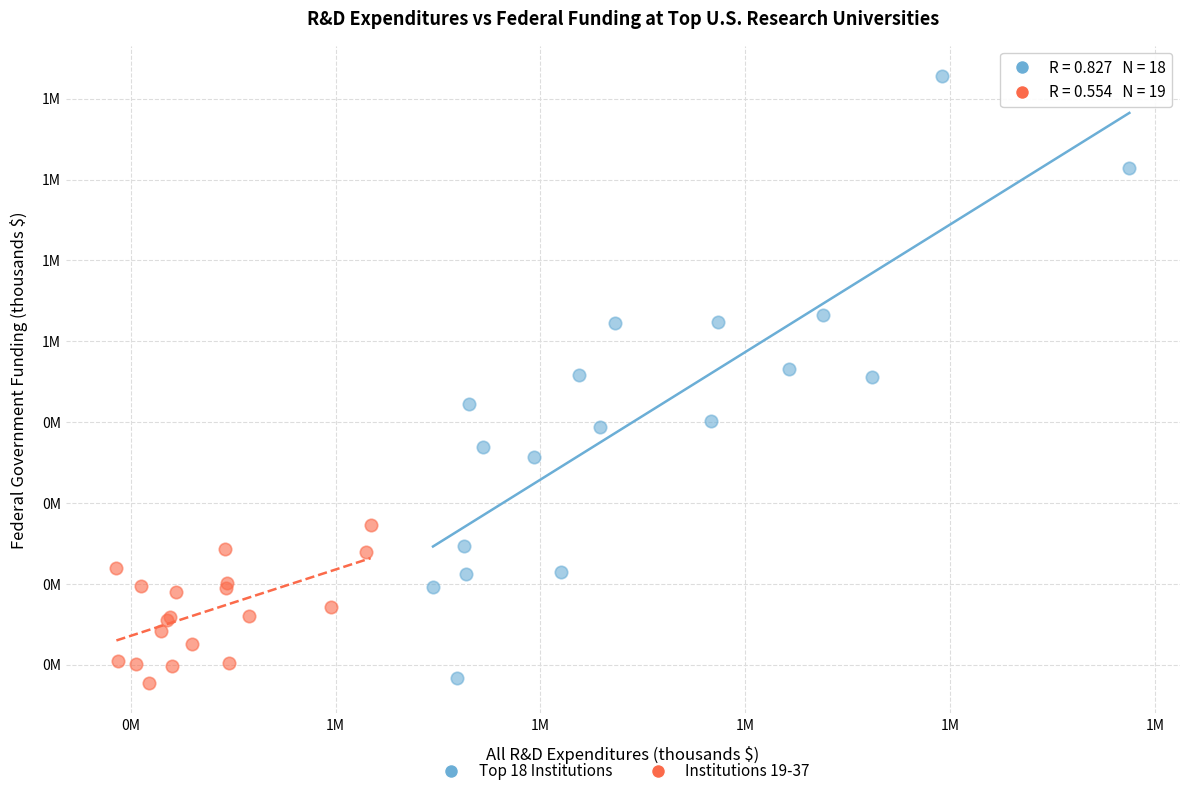

Which series contains the highest Y value?

Top 18 Institutions